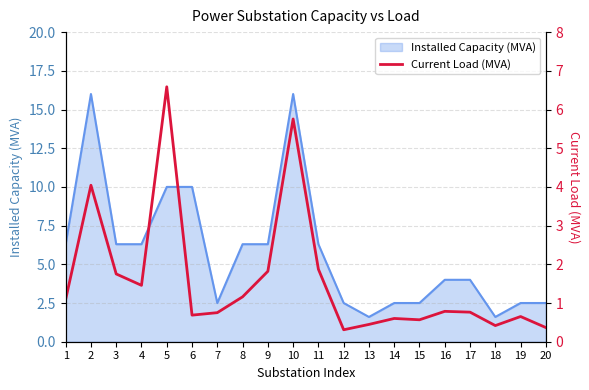

What is the change in value from 12 to 14?

+0.3